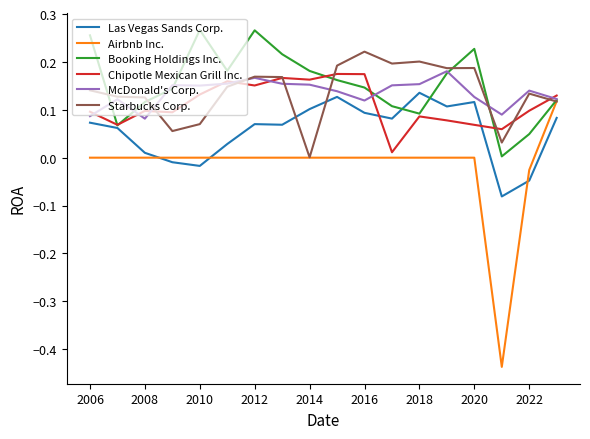

Does the chart have visible grid lines?

No